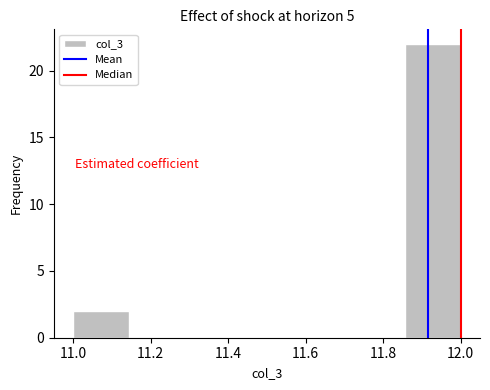

How tall is the bar that spans 11.86 to 12.00 on the x-axis? Neither the bar edges nor the heights are printed on the chart, so give them approximately, as read against the axes.

22